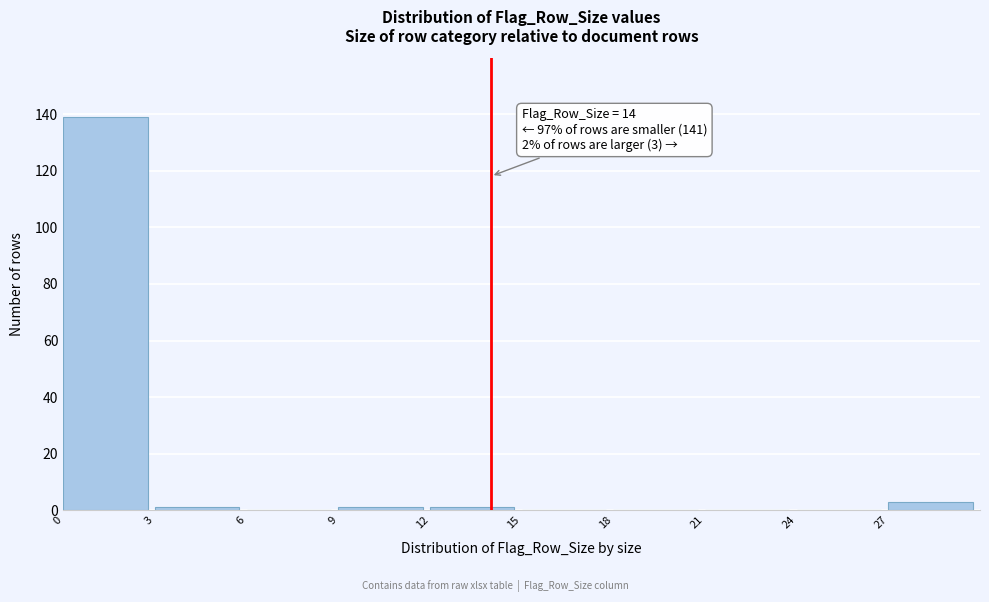

Over which range of the x-axis is the bar tallest?

0 to 3